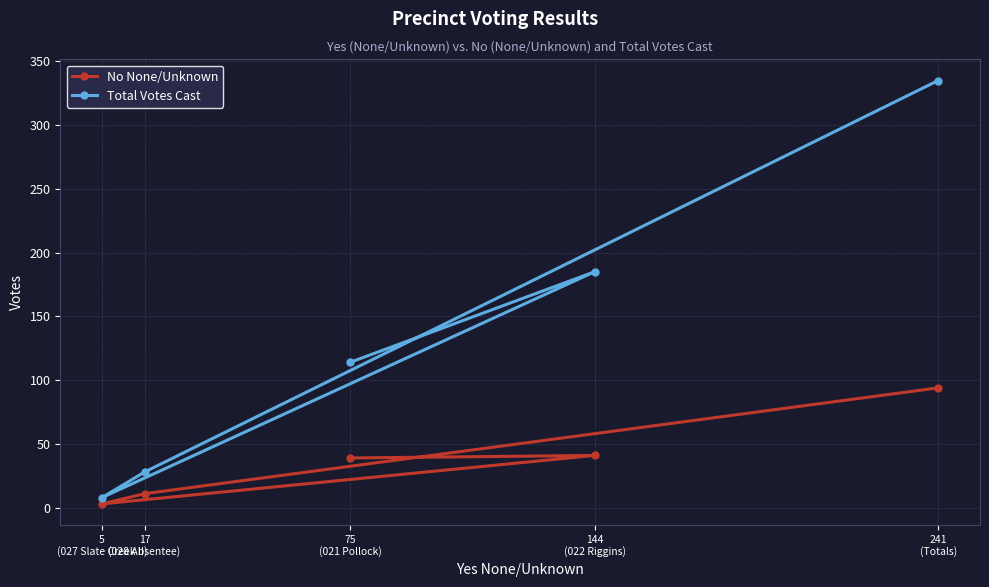

What is the lowest value of the No None/Unknown series?

3